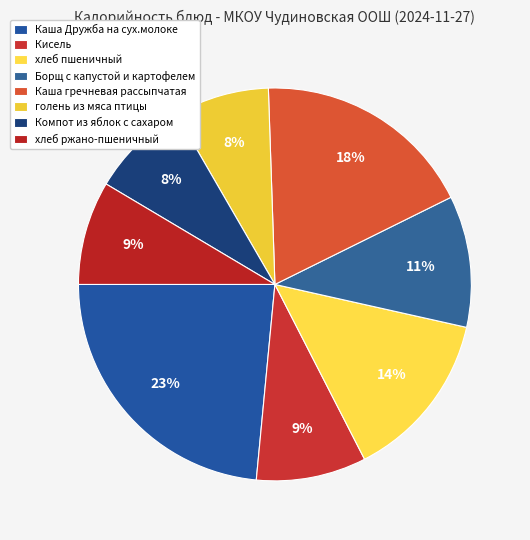

How many segments does this pie chart have?

8